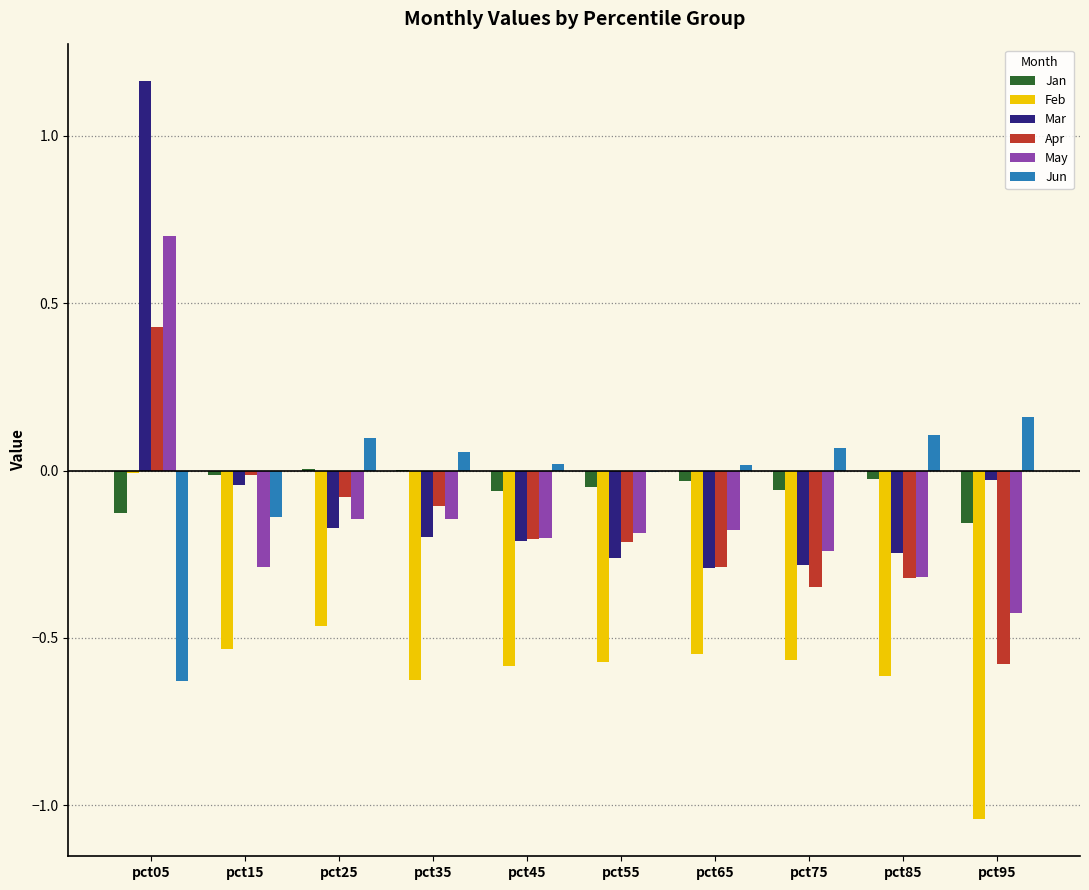

At which label does May reach its peak?

pct05